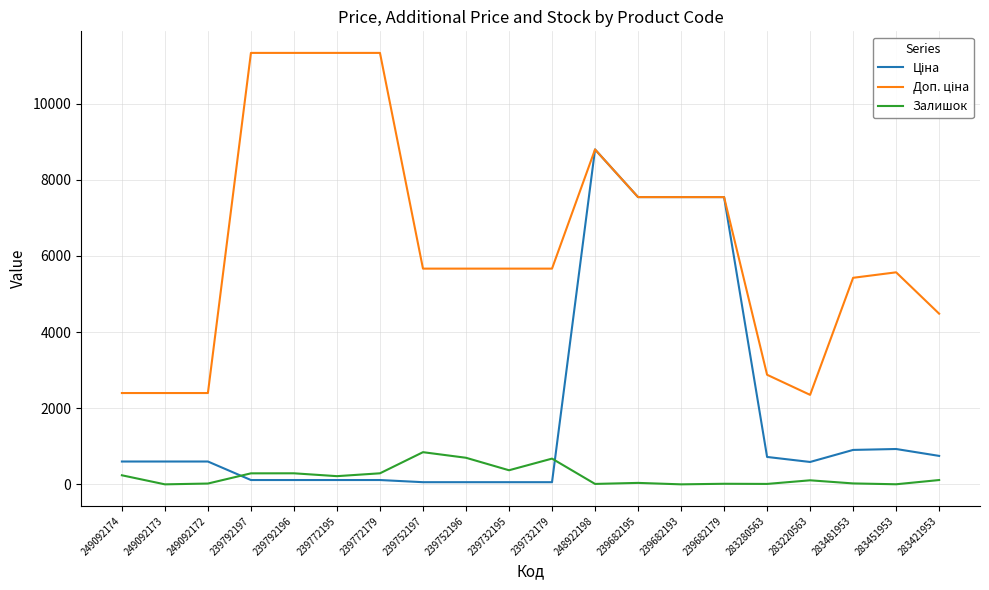

Does the chart have visible grid lines?

Yes